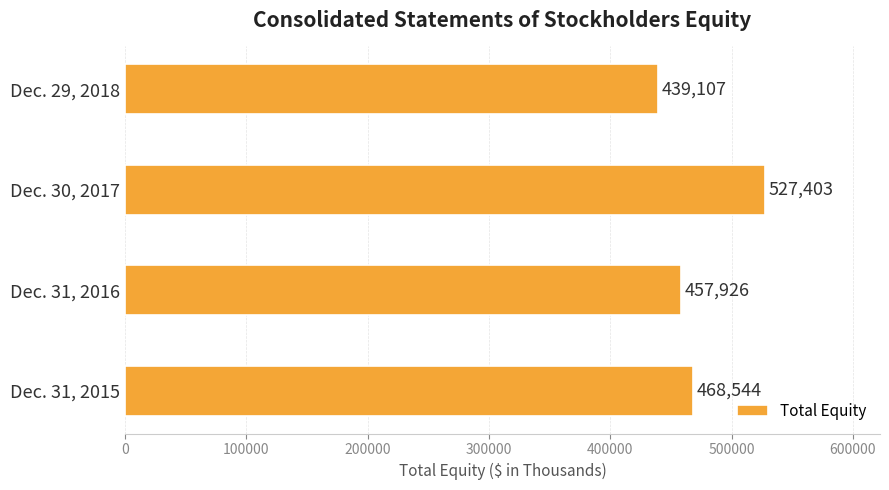

What is the difference between the maximum and second lowest values?

69477